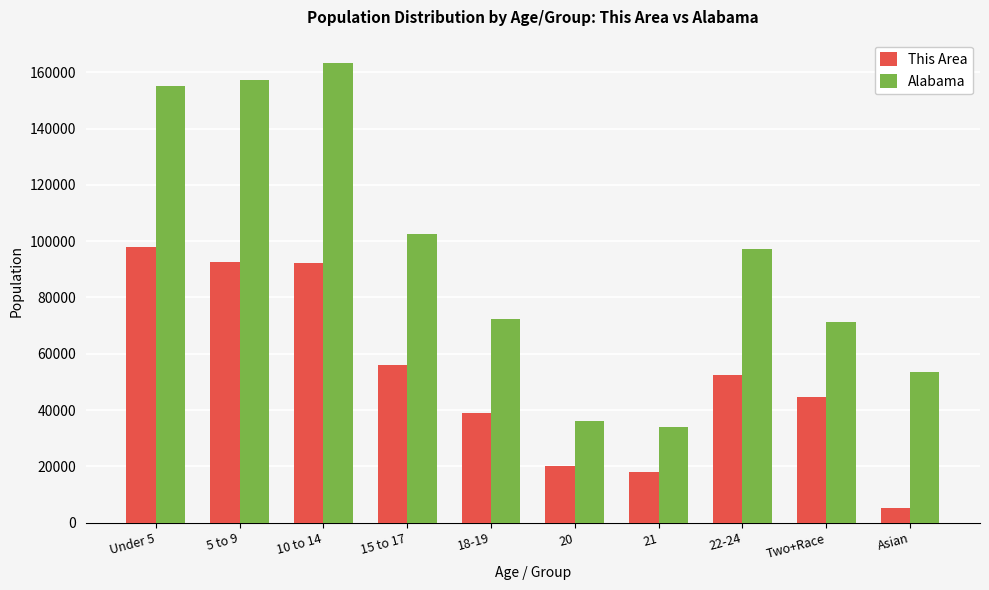

What is the approximate value of Alabama at Under 5?

155265.0